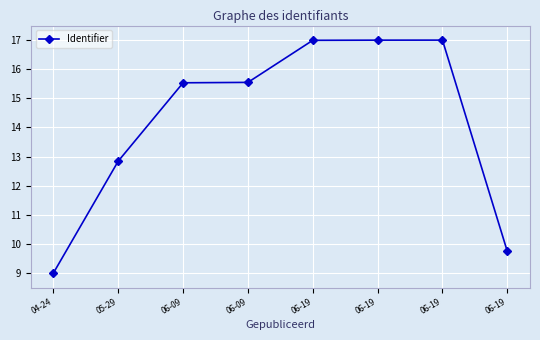

List the labels in order of value, largest first.

06-19, 06-19, 06-19, 06-09, 06-09, 05-29, 06-19, 04-24